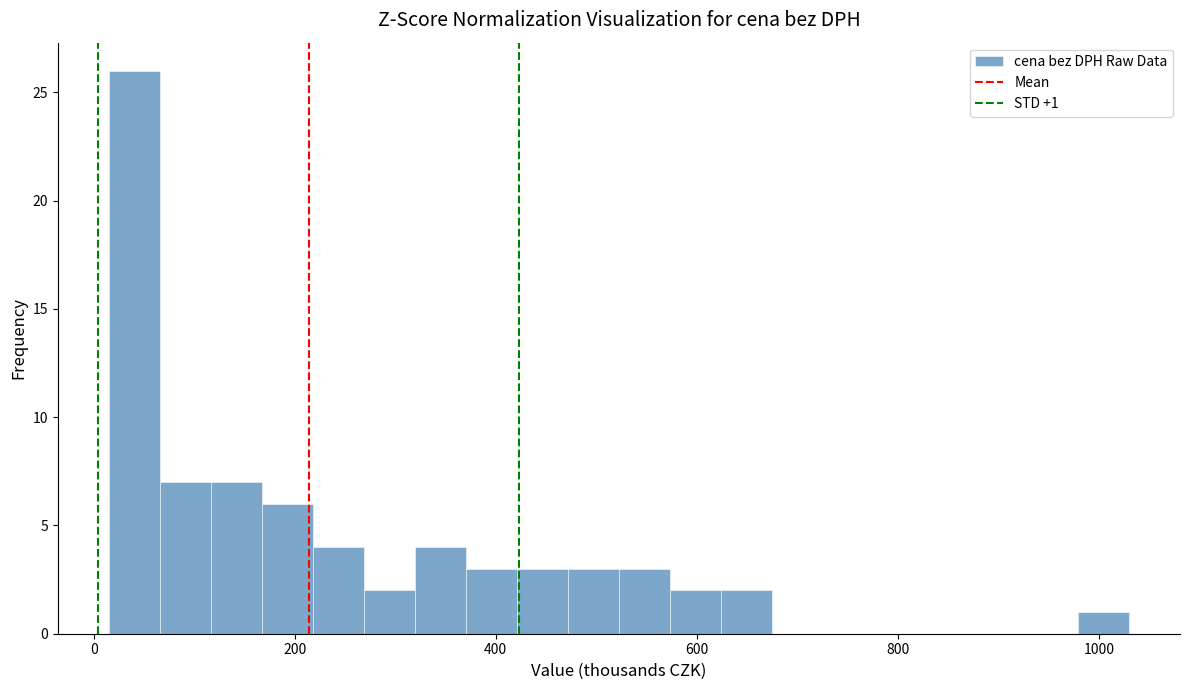

Around what value on the x-axis is the tallest bar? Give the approximate position of its centre, as read against the axis.

40